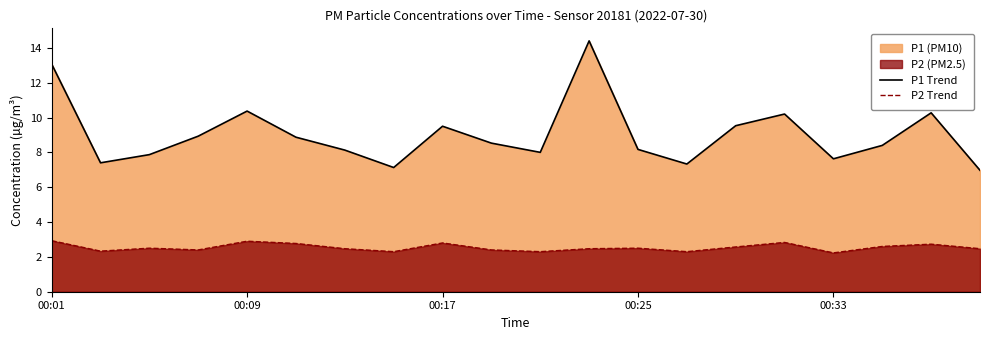

Reading right to left, list all the values displayed in this chart.

P1 Trend: 7.0	10.3	8.4	7.6	10.2	9.5	7.3	8.2	14.4	8.0	8.5	9.5	7.1	8.1	8.9	10.4	8.9	7.9	7.4	13.1
P2 Trend: 2.5	2.7	2.6	2.2	2.8	2.6	2.3	2.5	2.5	2.3	2.4	2.8	2.3	2.5	2.8	2.9	2.4	2.5	2.3	2.9